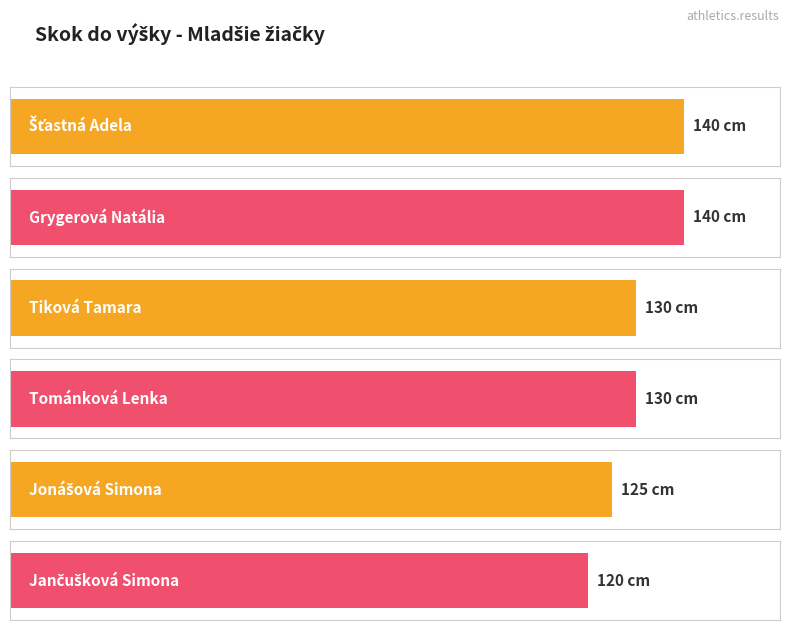

At which label does the data first exceed 130?

Šťastná Adela